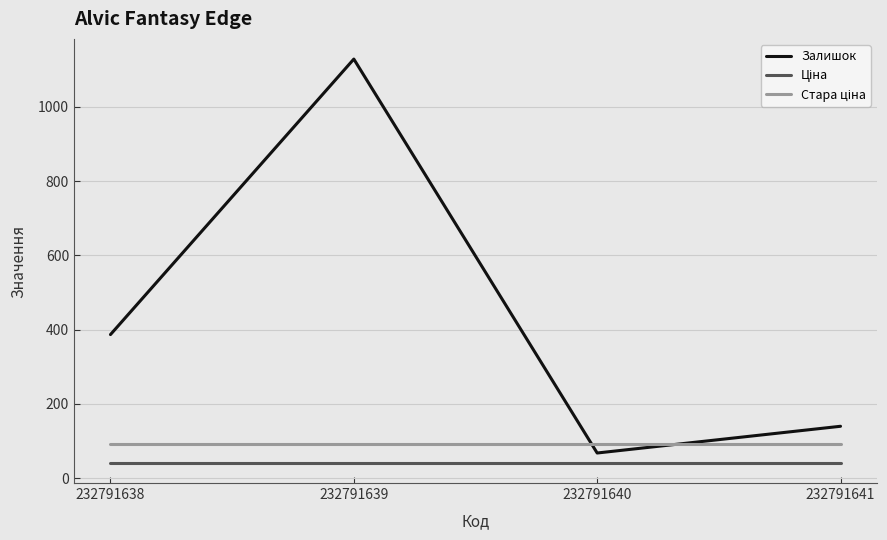

List the labels in order of Залишок value, smallest first.

232791640, 232791641, 232791638, 232791639